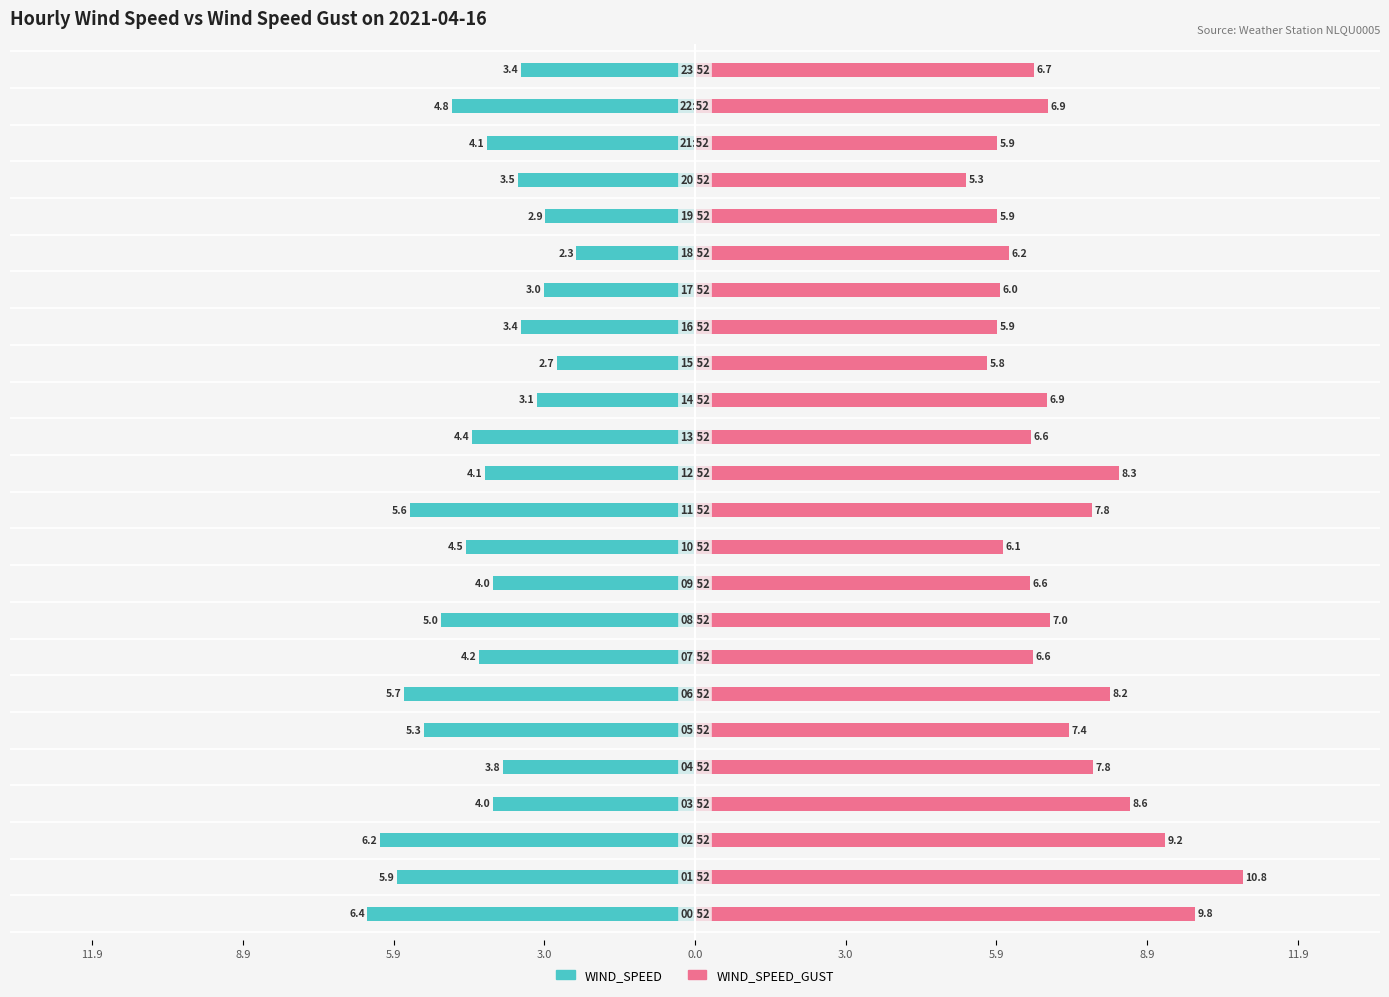

At how many categories does at least one series exceed -5?

24